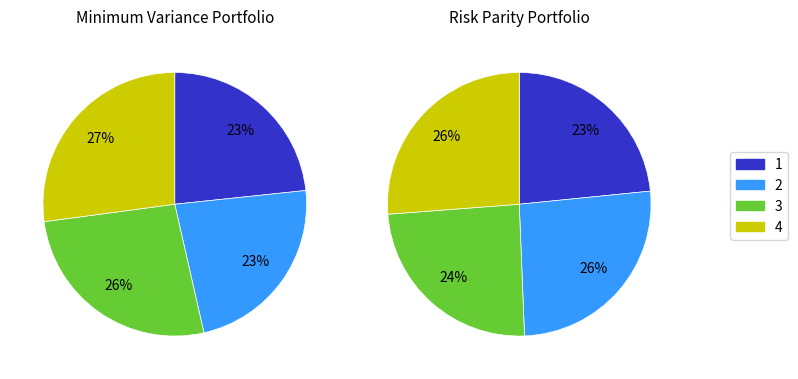

Combined, do 25 and 11 account for over 50%?

No